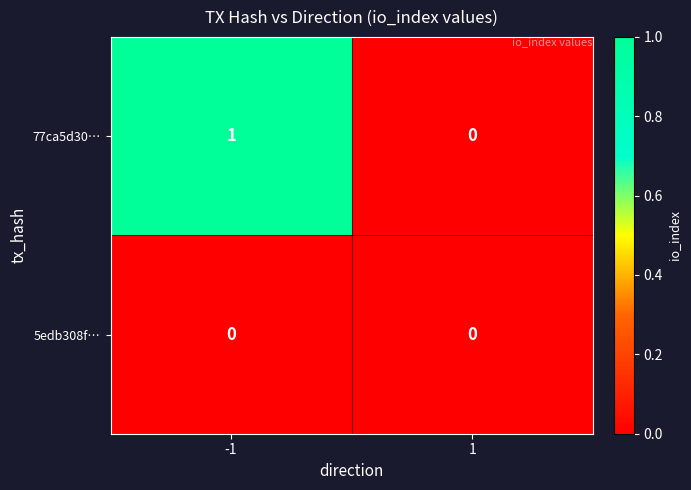

Is it true that 77ca5d30… equals 0 at 1?

True